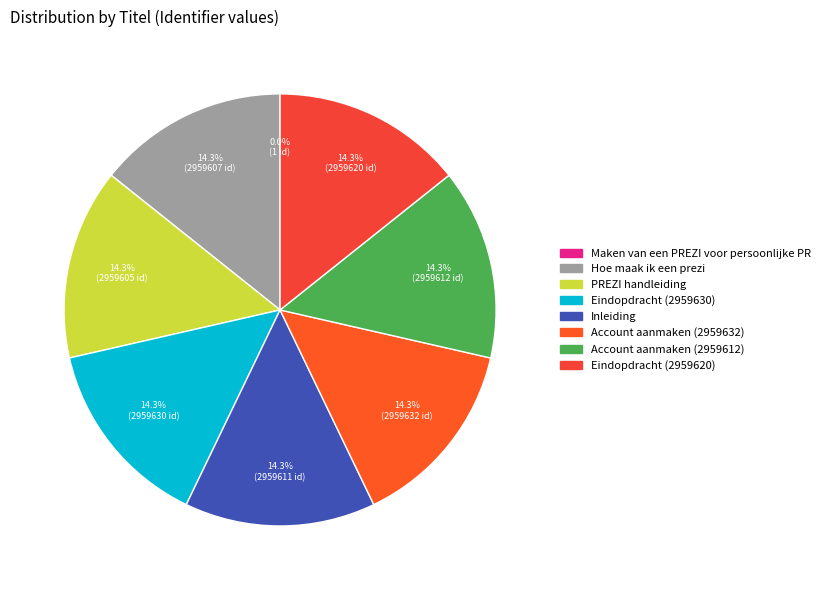

Combined, do Eindopdracht (2959620) and Maken van een PREZI voor persoonlijke PR account for over 50%?

No